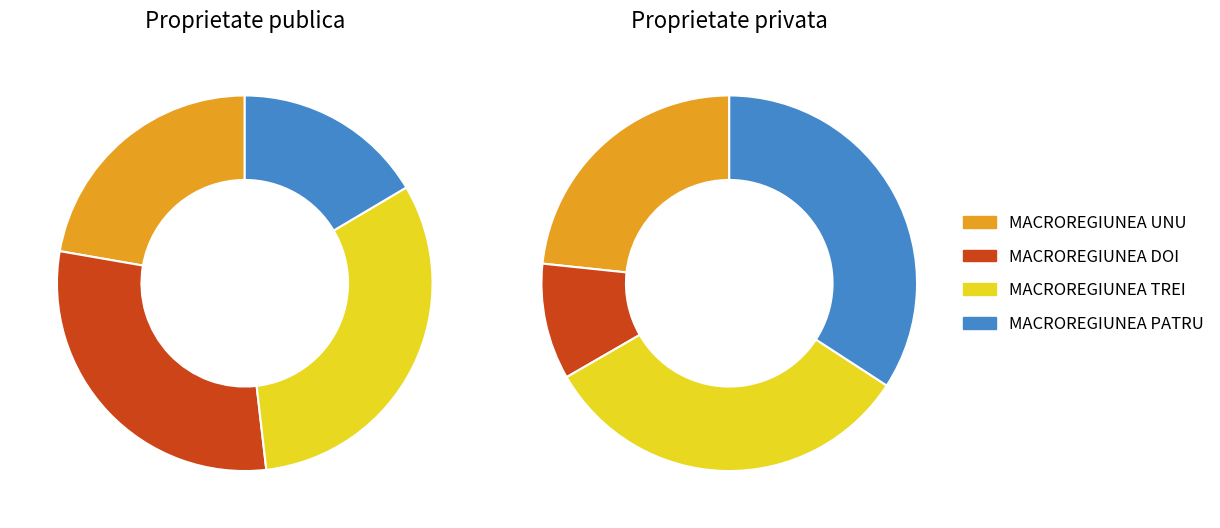

To the nearest percent, what portion does MACROREGIUNEA DOI represent?

10%